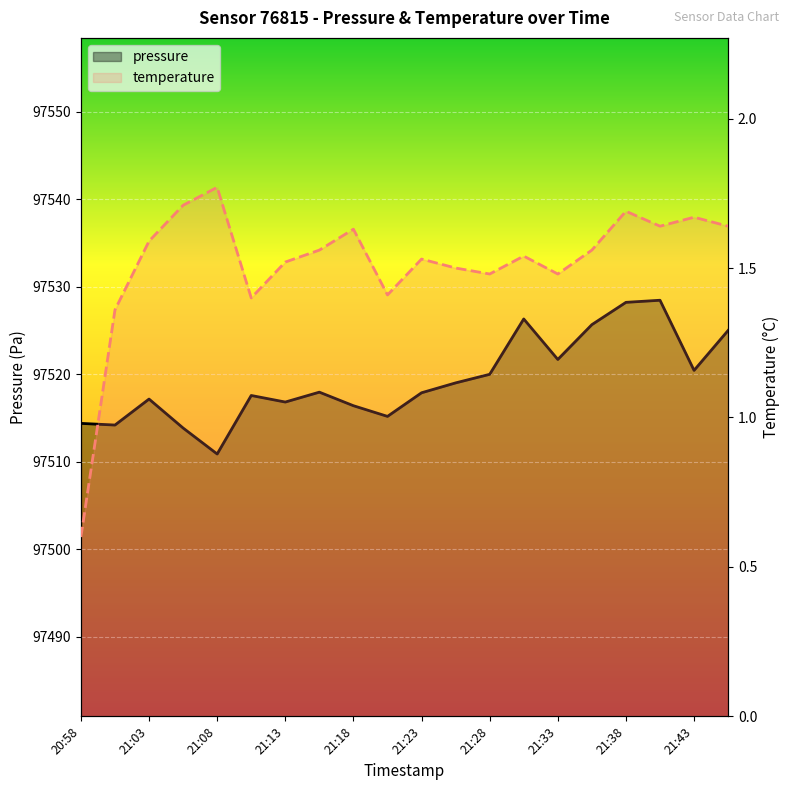

Reading left to right, transcribe all the data shown in this chart.

pressure: 97514.4	97514.2	97517.2	97513.9	97510.9	97517.6	97516.8	97518.0	97516.4	97515.2	97517.9	97519.0	97520.0	97526.3	97521.7	97525.7	97528.2	97528.5	97520.4	97525.0
temperature: 0.6	1.4	1.6	1.7	1.8	1.4	1.5	1.6	1.6	1.4	1.5	1.5	1.5	1.5	1.5	1.6	1.7	1.6	1.7	1.6